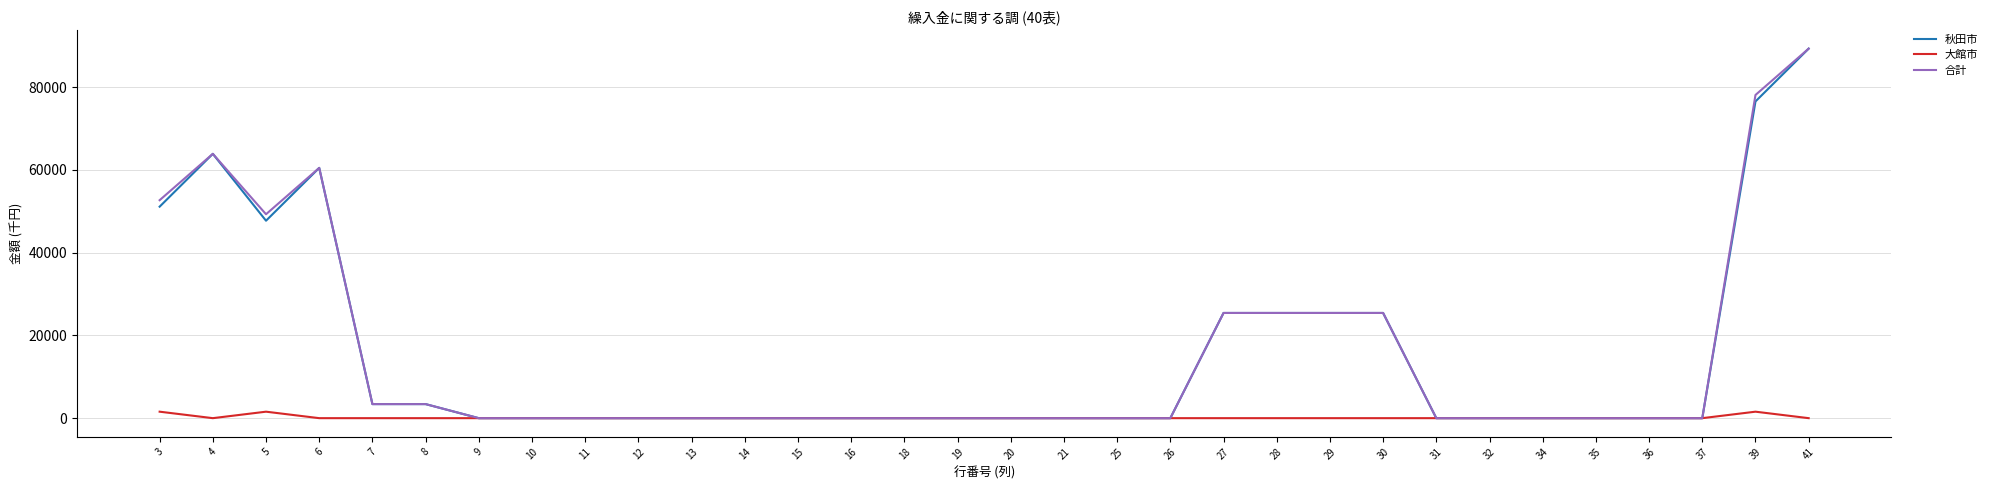

What is the sum of the 合計 values at 30 and 32?

25436